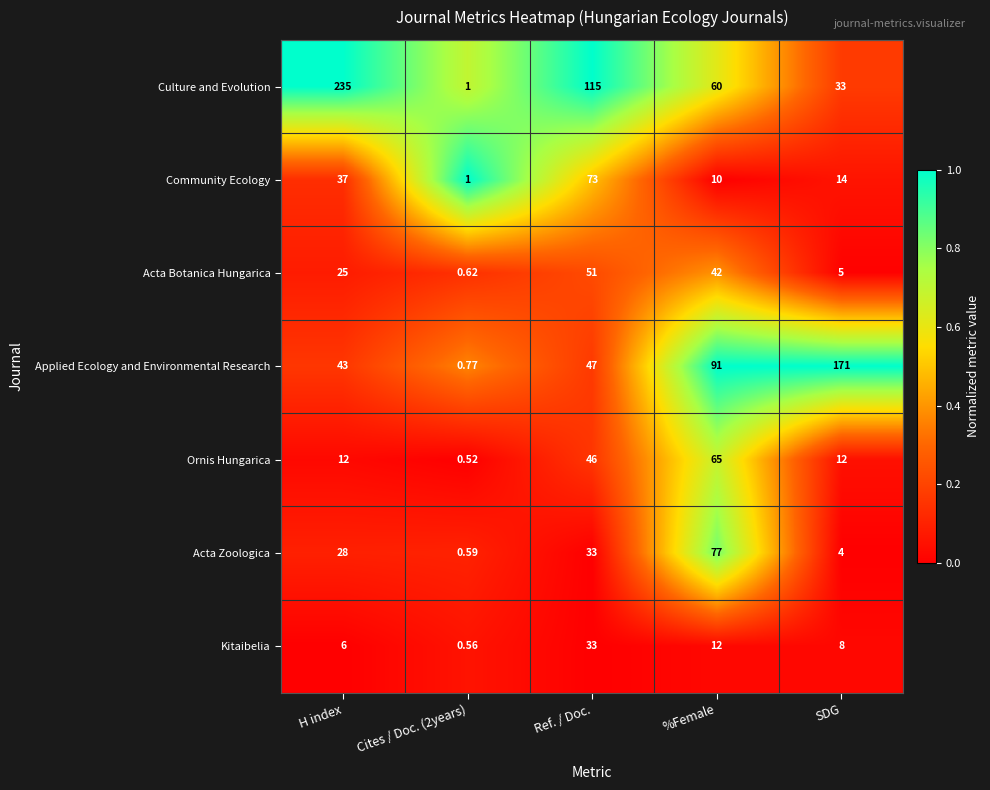

Between H index and Cites / Doc. (2years), which series saw the biggest shift?

Culture and Evolution